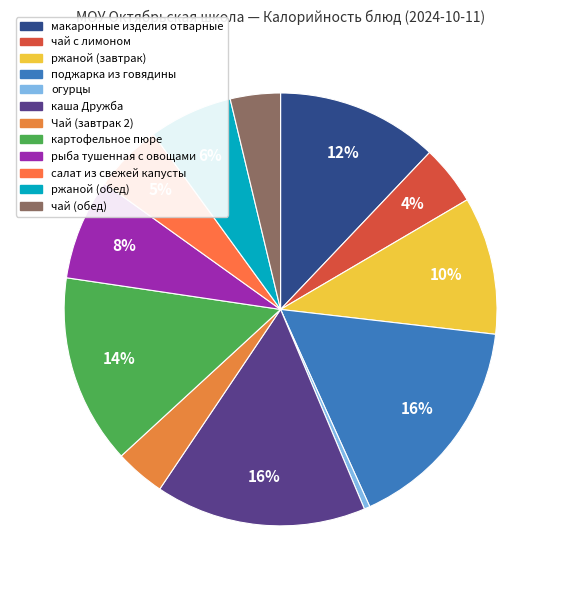

To the nearest percent, what percentage of the pie is каша Дружба?

16%